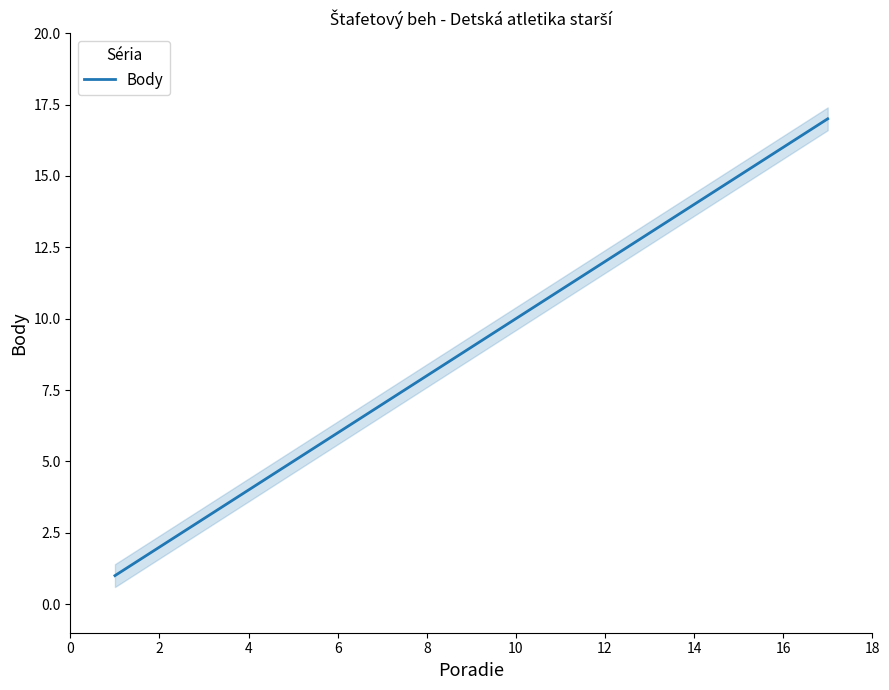

True or false: Body has a value of 8 at 8.

True